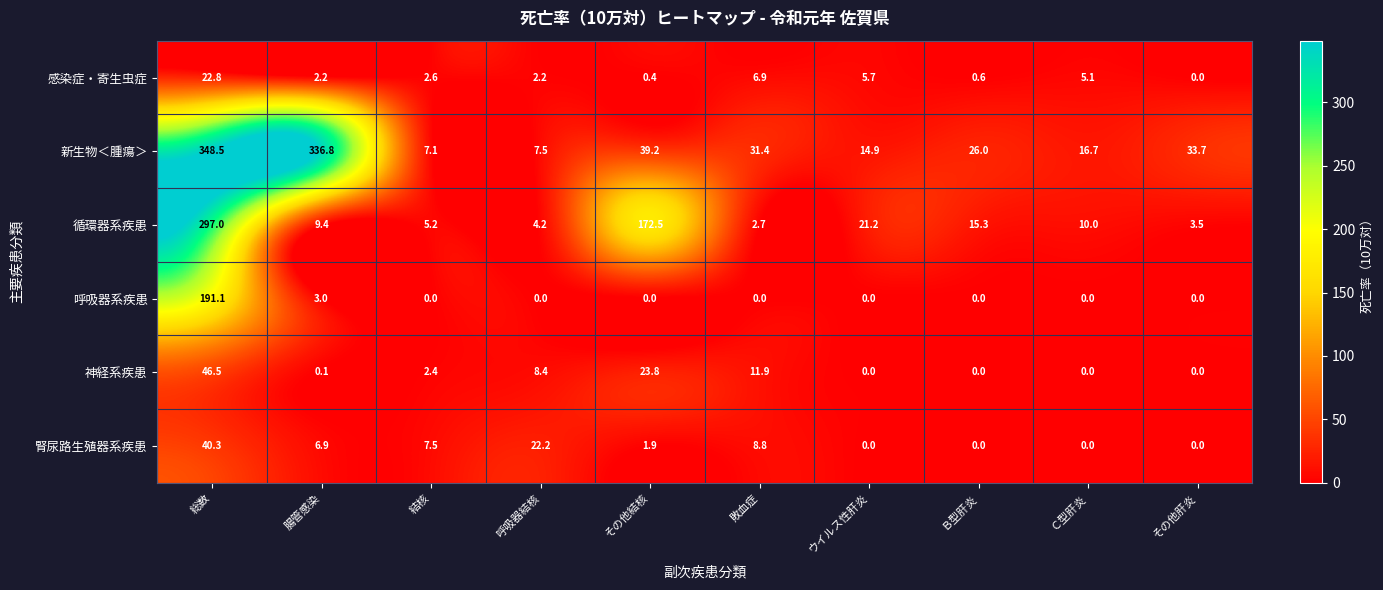

At which category does the chart reach its peak across all series?

総数